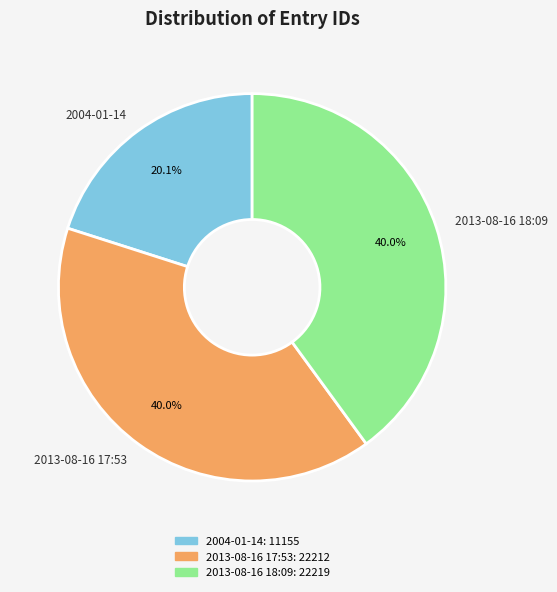

What portion of the pie excludes 2004-01-14?

79.9%